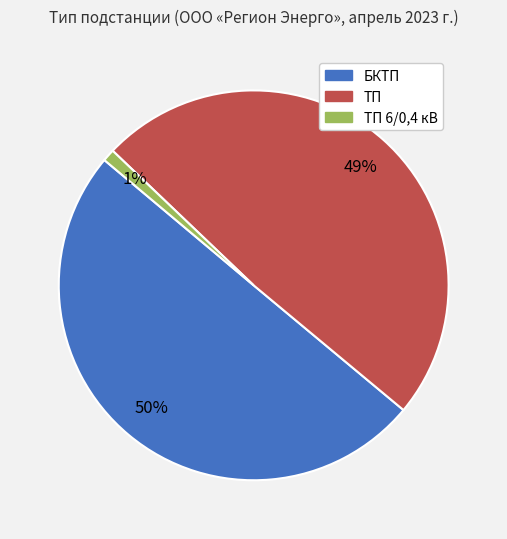

To the nearest percent, what is the difference between the largest and smallest slice percentages?

49%